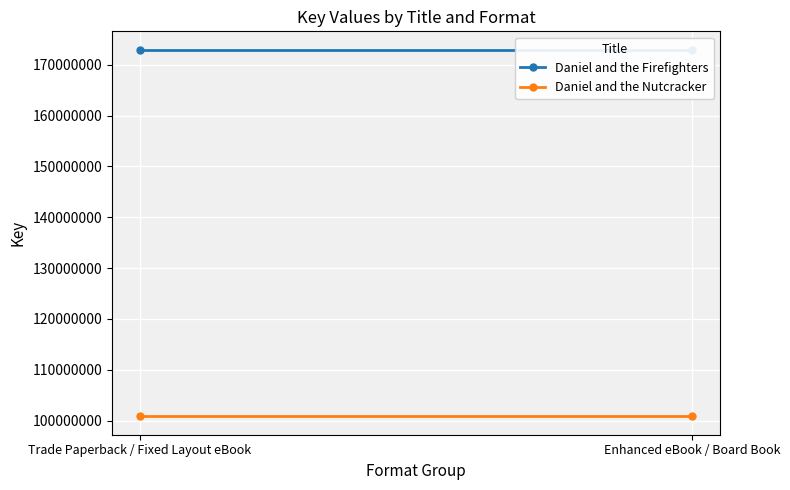

What is the spread (max minus min) of values at Enhanced eBook / Board Book?

72137488